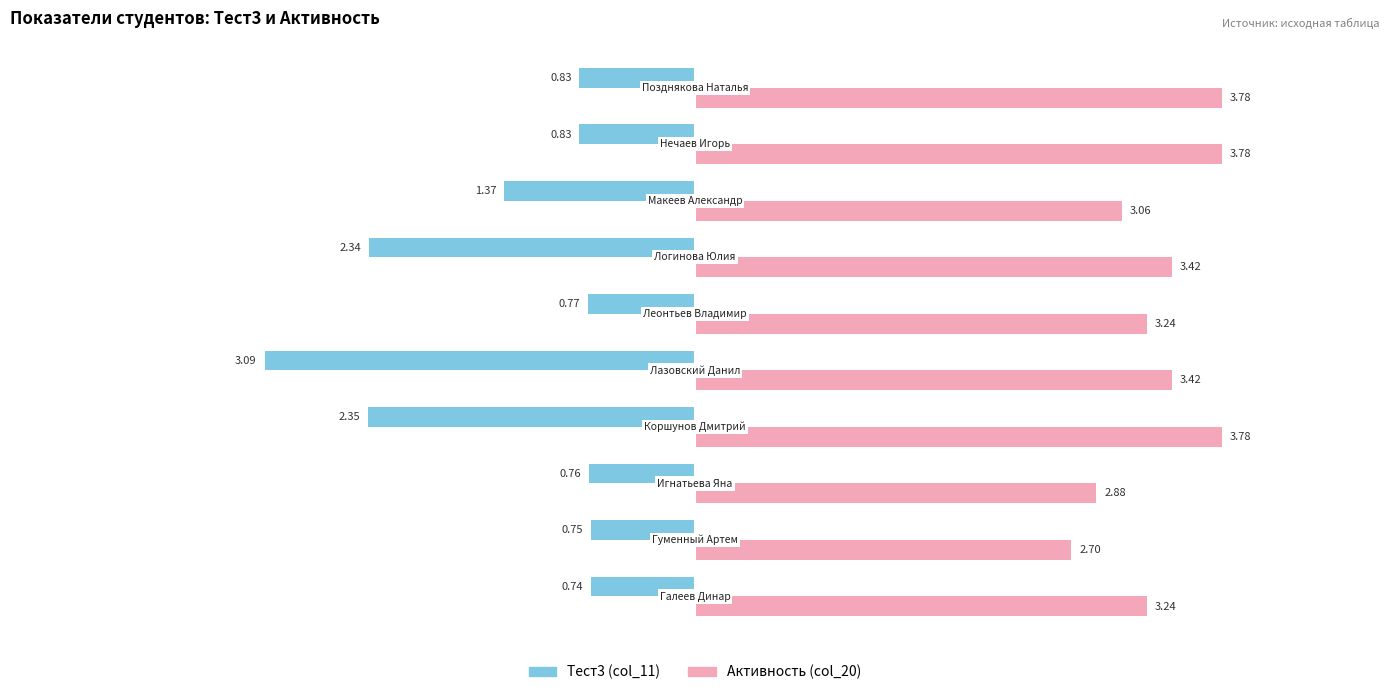

What are all the series names shown in the legend?

Тест3 (col_11), Активность (col_20)